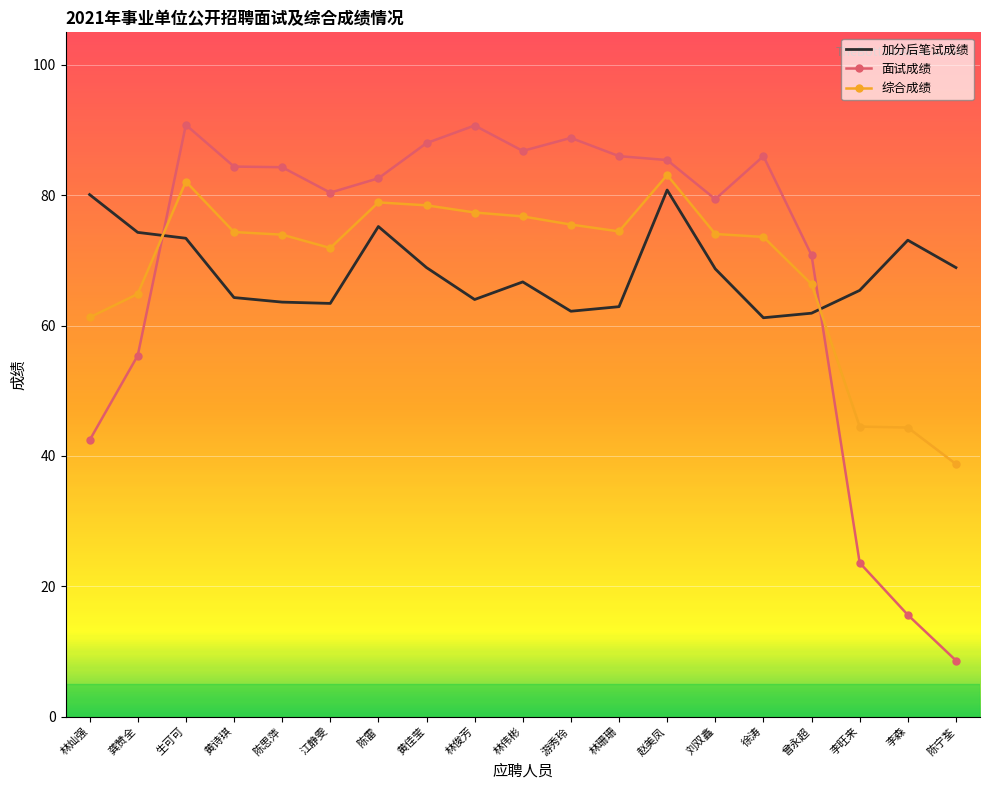

At which label is 综合成绩 closest to 60?

林灿强